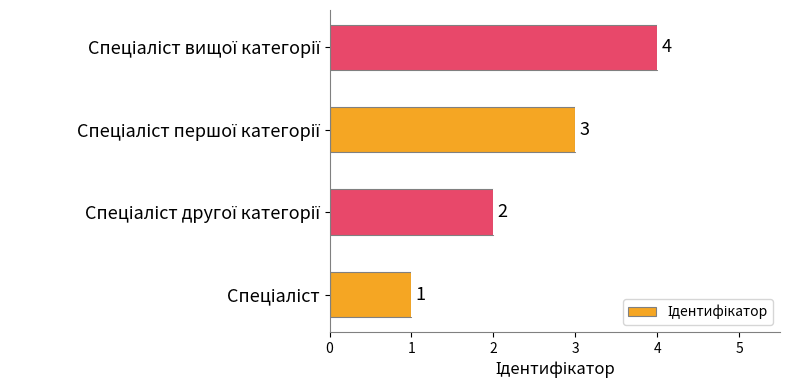

What is the greatest value displayed?

4